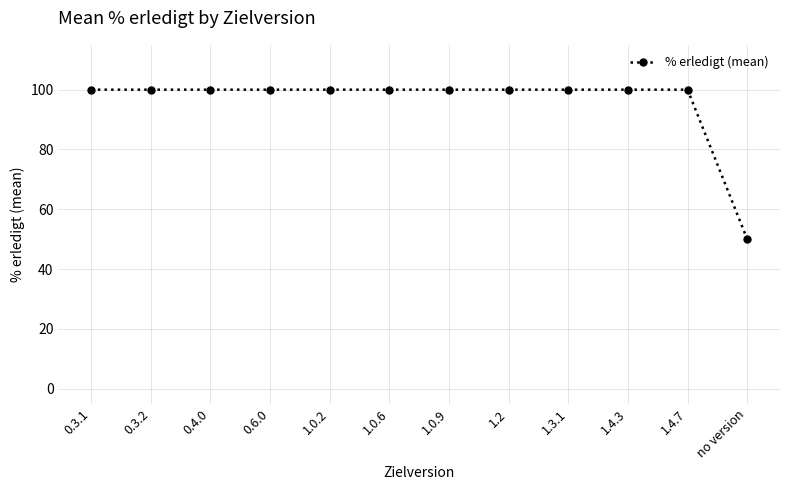

What is the ratio of the value at 1.3.1 to the value at 1.4.3?

1.0